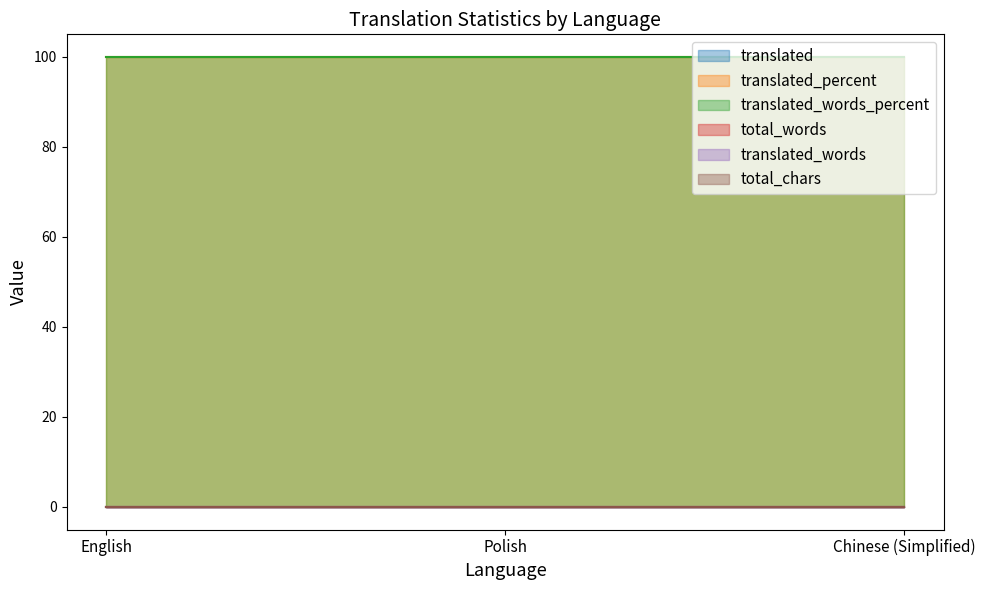

Reading right to left, list all the values displayed in this chart.

translated: Chinese (Simplified)=0	Polish=0	English=0
translated_percent: Chinese (Simplified)=100	Polish=100	English=100
translated_words_percent: Chinese (Simplified)=100	Polish=100	English=100
total_words: Chinese (Simplified)=0	Polish=0	English=0
translated_words: Chinese (Simplified)=0	Polish=0	English=0
total_chars: Chinese (Simplified)=0	Polish=0	English=0